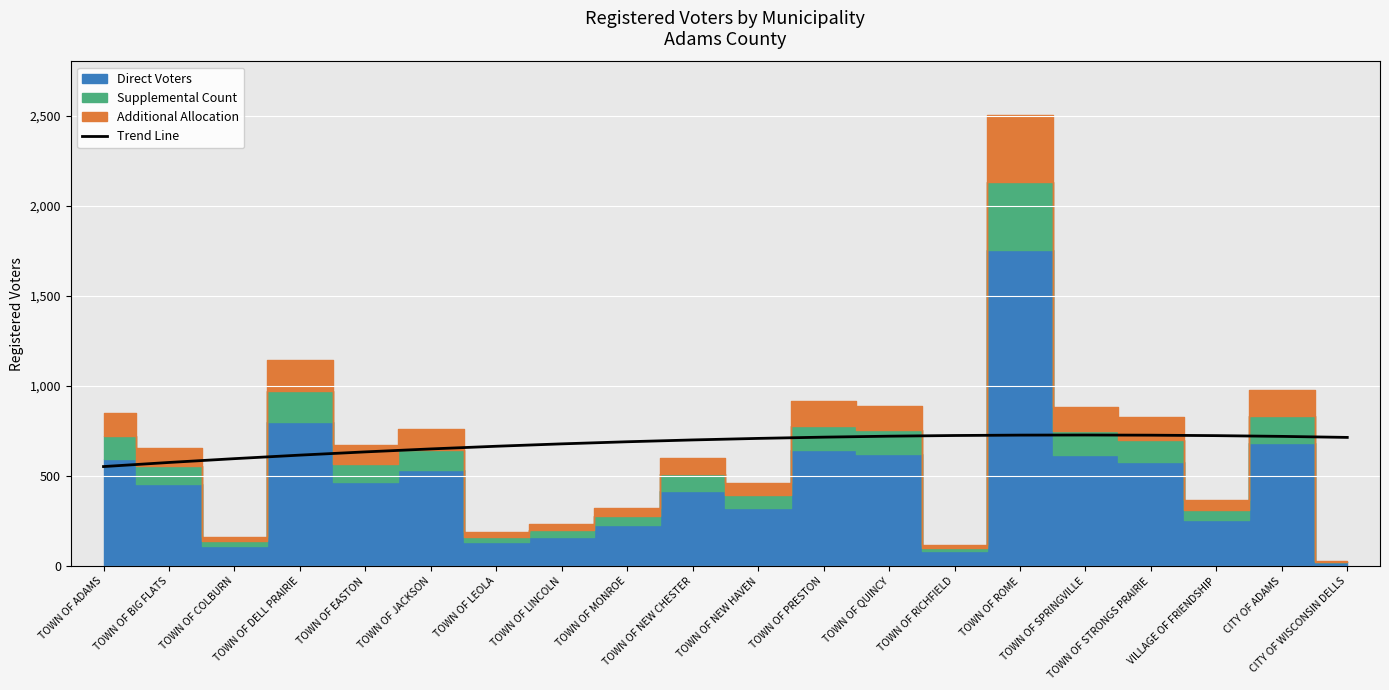

What is the change in value from TOWN OF BIG FLATS to TOWN OF ROME?

+151.7